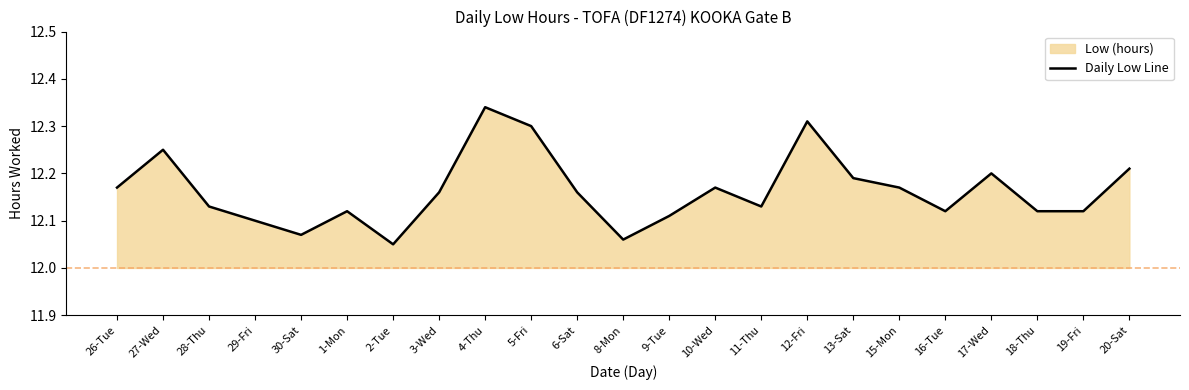

What is the difference between the values at 5-Fri and 17-Wed?

0.1